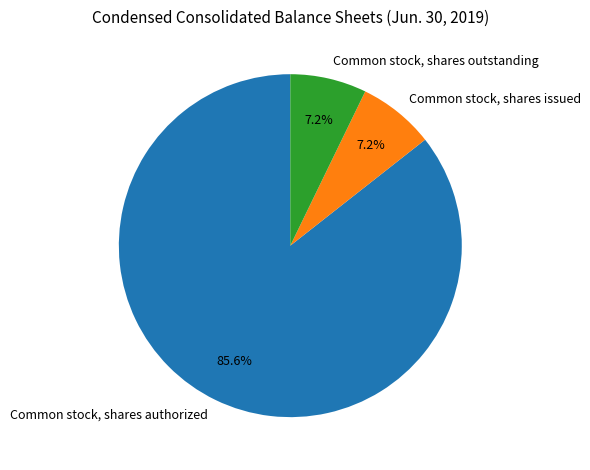

What is the ratio of the value at Common stock, shares outstanding to the value at Common stock, shares authorized?

0.1